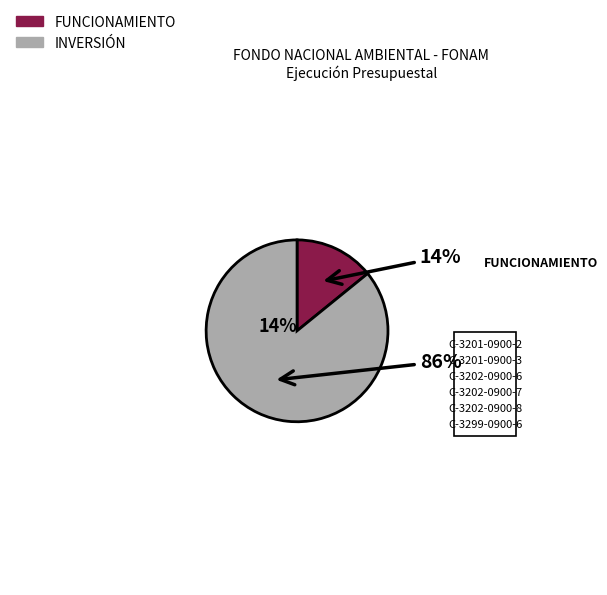

Is the sum of TOTAL INVERSIÓN and TOTAL FUNCIONAMIENTO greater than half?

Yes